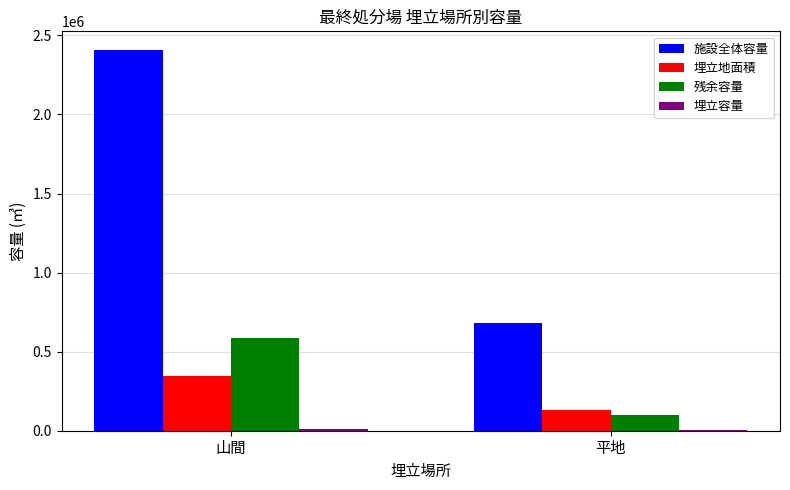

What is the greatest value displayed?

2405260